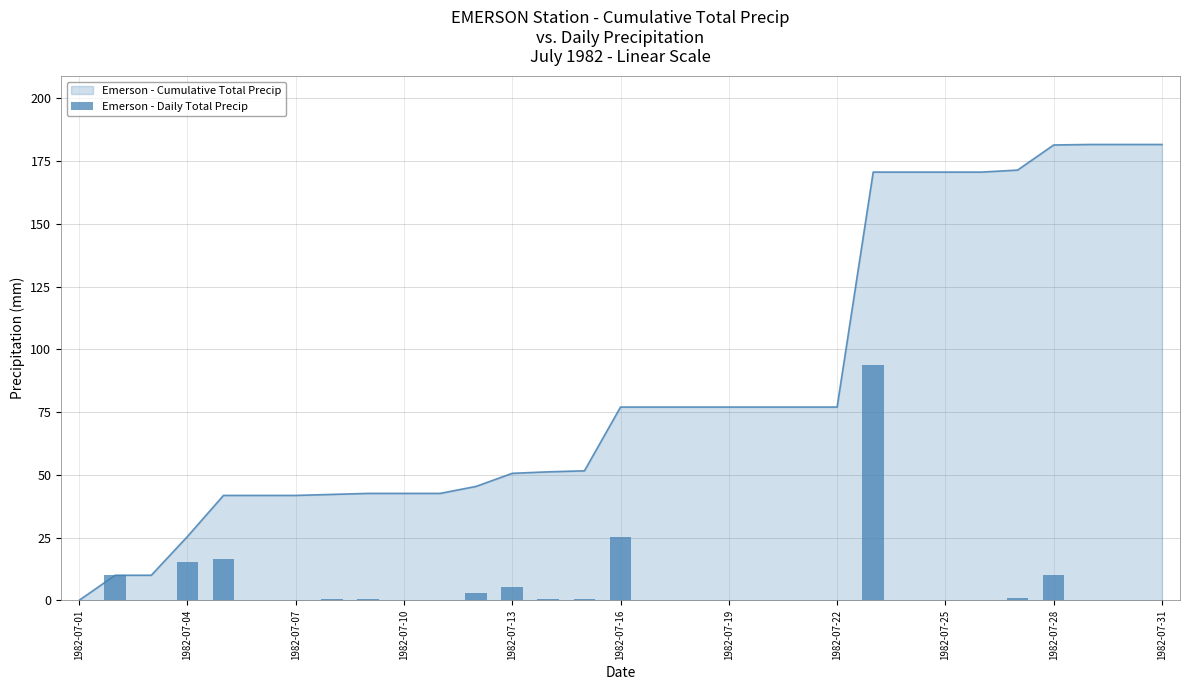

What is the highest value of the Emerson - Cumulative Total Precip series?

181.6